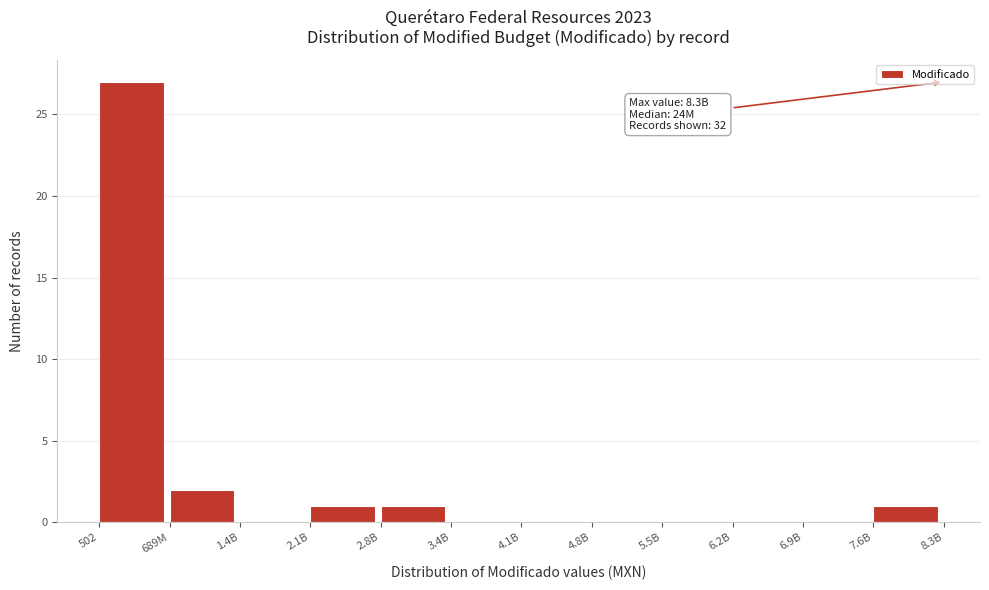

Reading right to left, transcribe all the data shown in this chart.

7.6B=1	6.9B=0	6.2B=0	5.5B=0	4.8B=0	4.1B=0	3.4B=0	2.8B=1	2.1B=1	1.4B=0	689M=2	502=27